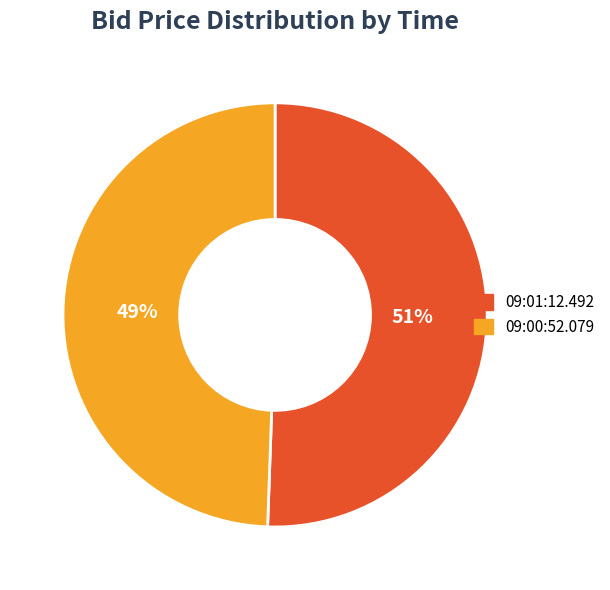

Which category has the biggest portion of the pie?

09:01:12.492